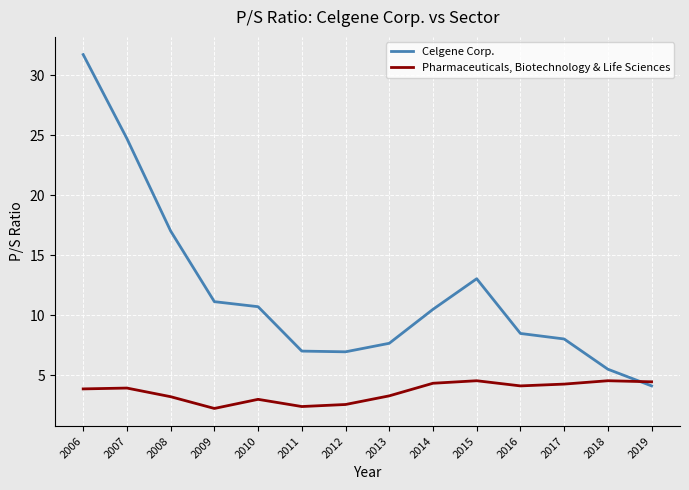

At which category does Pharmaceuticals, Biotechnology & Life Sciences reach its first local valley?

2009